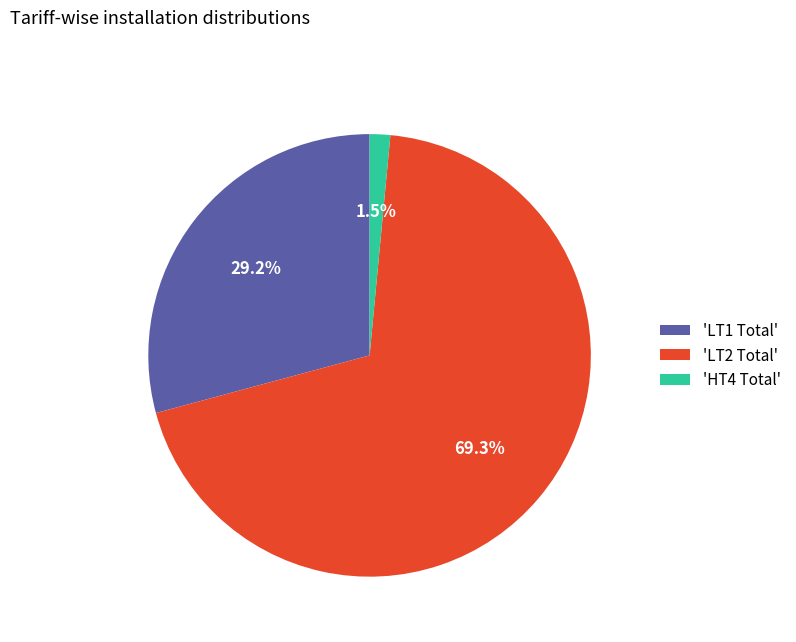

How much of the chart is everything except 'LT2 Total'?

30.7%